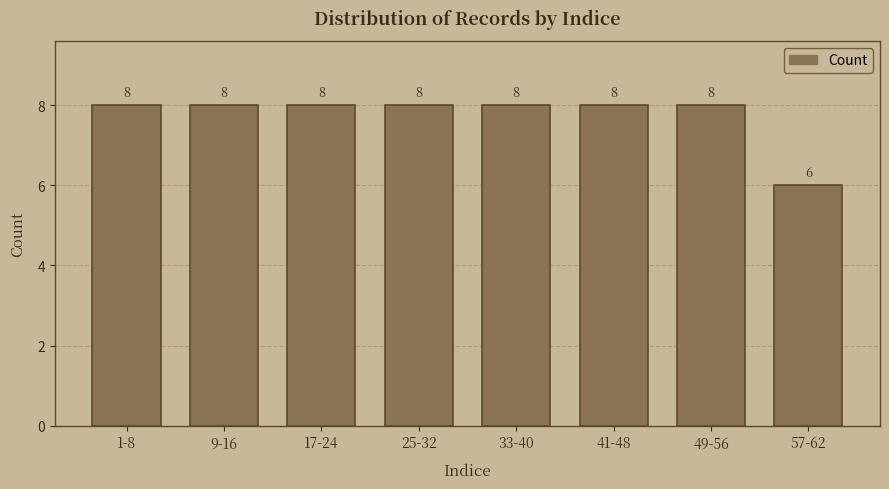

Reading right to left, transcribe all the data shown in this chart.

6	8	8	8	8	8	8	8